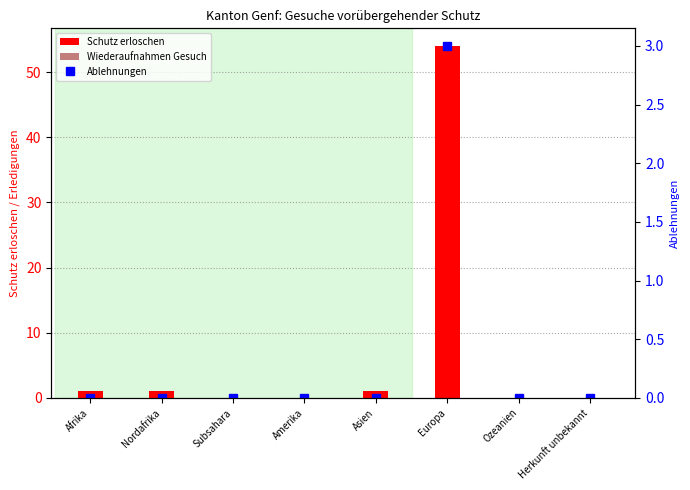

Are the bars grouped side by side (vs. stacked)?

Yes